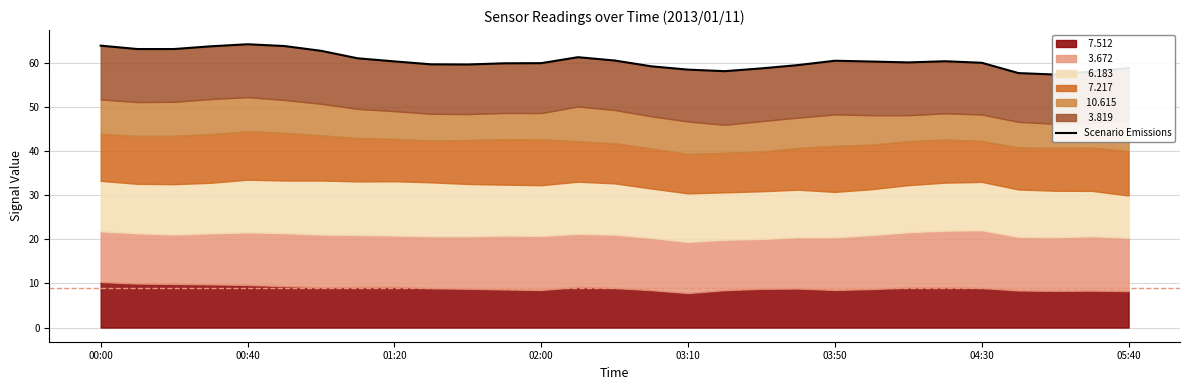

Reading left to right, extract all data points from this chart.

63.9	63.1	63.1	63.7	64.2	63.8	62.7	61.0	60.3	59.6	59.6	59.9	59.9	61.2	60.5	59.2	58.4	58.1	58.7	59.5	60.5	60.3	60.1	60.3	60.0	57.6	57.3	58.0	58.8